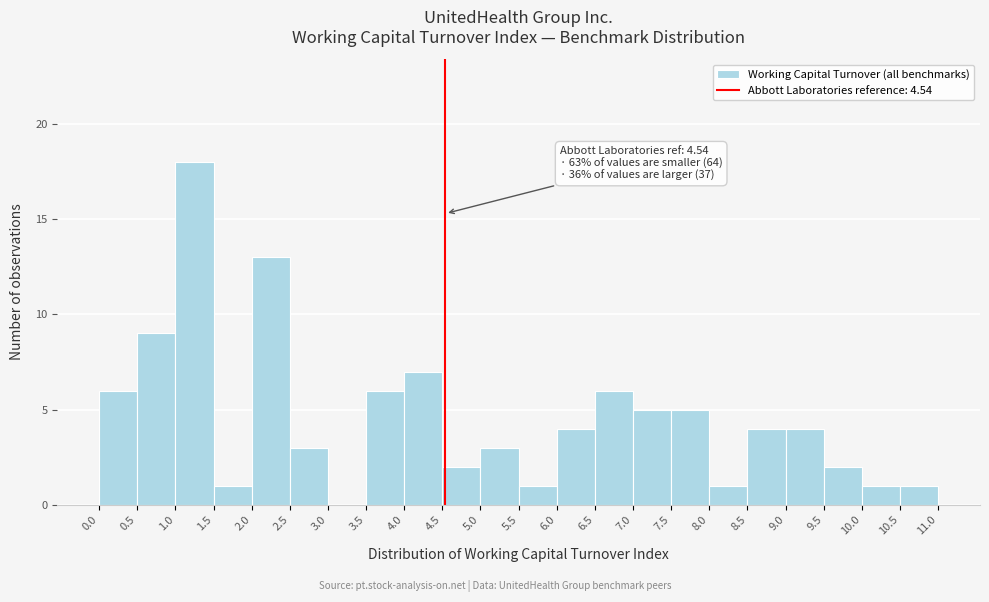

Over which range of the x-axis is the bar tallest?

1.0 to 1.5